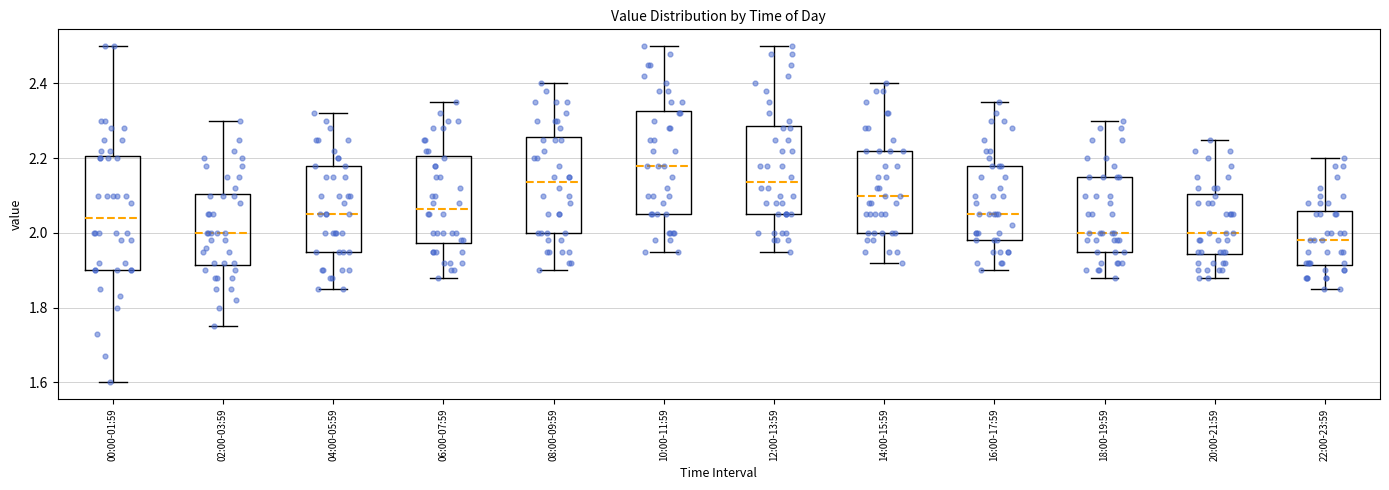

Reading left to right, read every box against the y-axis: the position of its median line, the range the box covers, and the ends of its whiskers. The values are not printed on the chart, so give them approximately, as read against the axis.

00:00-01:59: median 2.04, box 1.90 to 2.20, whiskers 1.60 to 2.50
02:00-03:59: median 2.00, box 1.92 to 2.10, whiskers 1.76 to 2.30
04:00-05:59: median 2.06, box 1.96 to 2.18, whiskers 1.86 to 2.32
06:00-07:59: median 2.06, box 1.98 to 2.20, whiskers 1.88 to 2.36
08:00-09:59: median 2.14, box 2.00 to 2.26, whiskers 1.90 to 2.40
10:00-11:59: median 2.18, box 2.06 to 2.32, whiskers 1.96 to 2.50
12:00-13:59: median 2.14, box 2.06 to 2.28, whiskers 1.96 to 2.50
14:00-15:59: median 2.10, box 2.00 to 2.22, whiskers 1.92 to 2.40
16:00-17:59: median 2.06, box 1.98 to 2.18, whiskers 1.90 to 2.36
18:00-19:59: median 2.00, box 1.96 to 2.16, whiskers 1.88 to 2.30
20:00-21:59: median 2.00, box 1.94 to 2.10, whiskers 1.88 to 2.26
22:00-23:59: median 1.98, box 1.92 to 2.06, whiskers 1.86 to 2.20